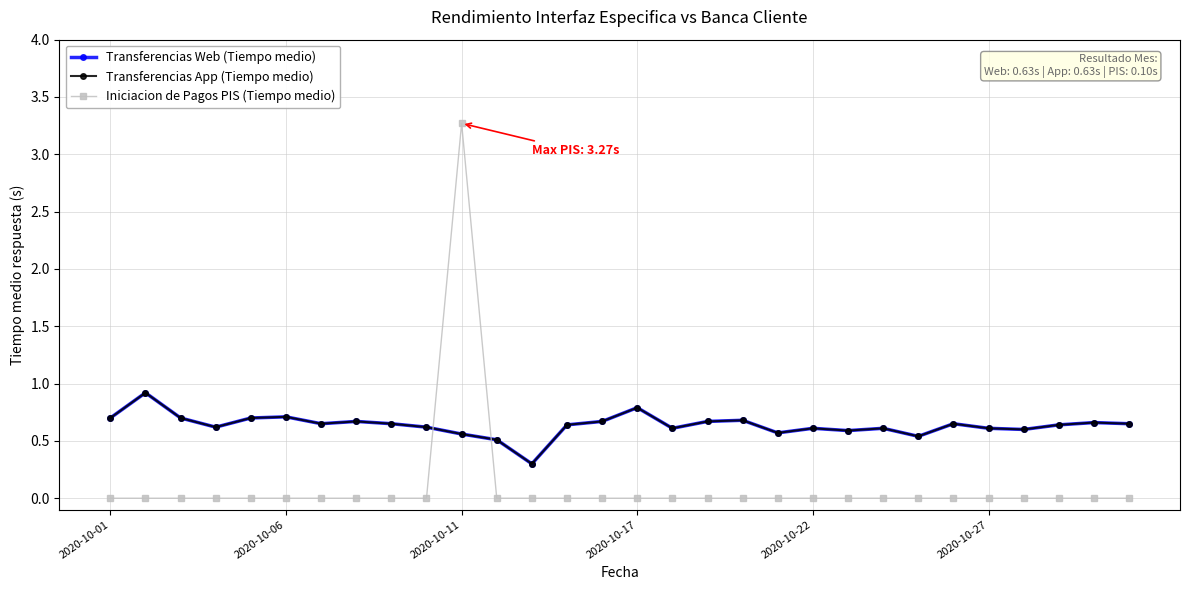

How many lines are shown in the chart?

3